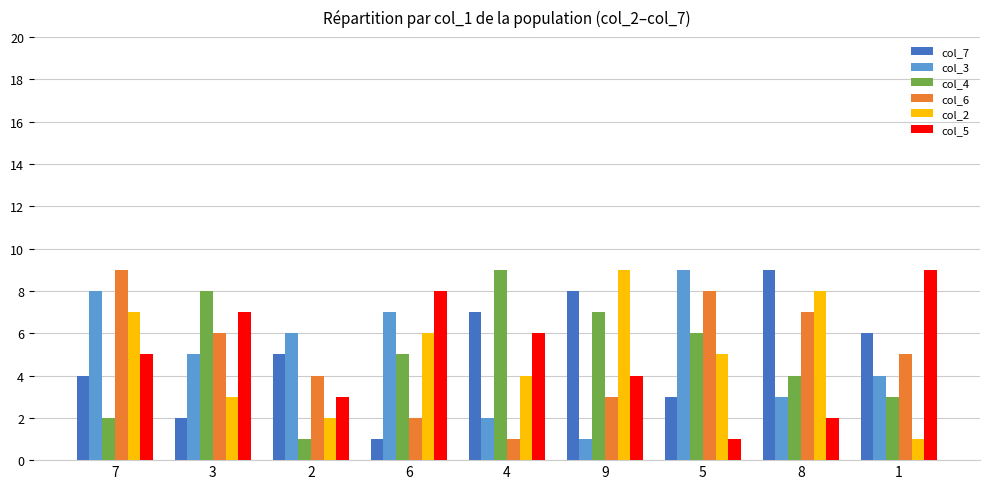

Rank the categories by col_3 value from highest to lowest.

5, 7, 6, 2, 3, 1, 8, 4, 9